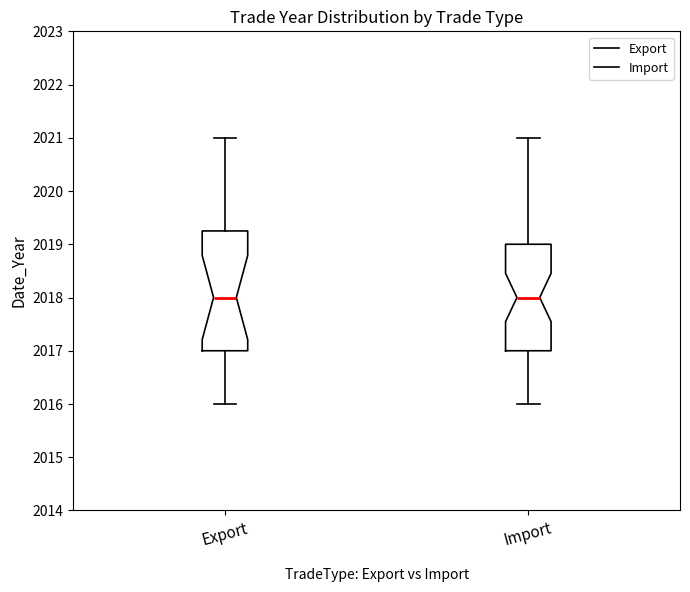

Comparing the boxes themselves (not the whiskers), which one is the tallest?

Export